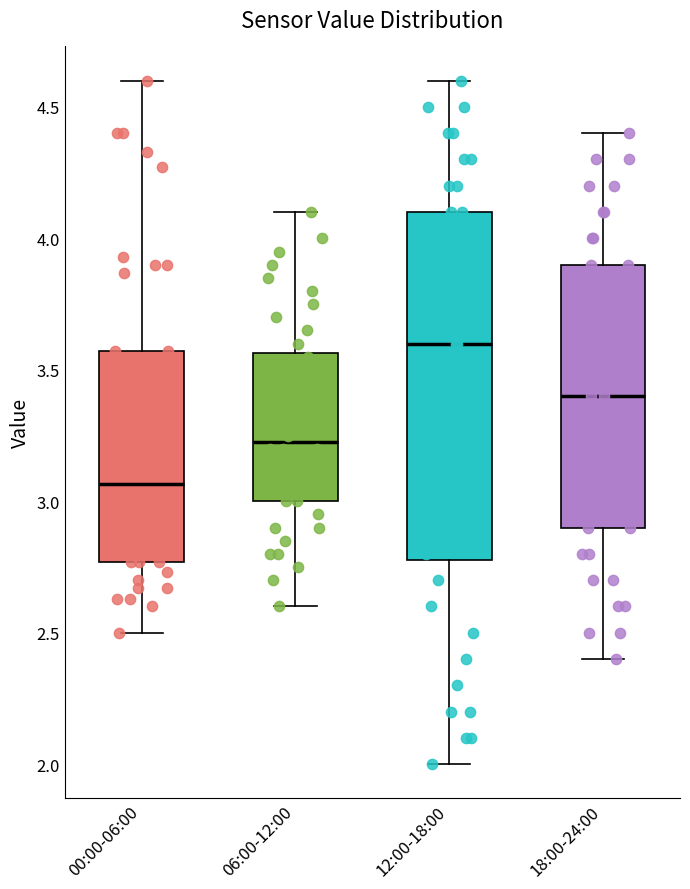

Reading left to right, transcribe this box plot: for each box, give where its median line is, the range the box spans, and where its two whiskers end, as read against the y-axis. The values are not printed on the chart, so give them approximately, as read against the axis.

00:00-06:00: median 3.05, box 2.75 to 3.55, whiskers 2.50 to 4.60
06:00-12:00: median 3.25, box 3.00 to 3.55, whiskers 2.60 to 4.10
12:00-18:00: median 3.60, box 2.80 to 4.10, whiskers 2.00 to 4.60
18:00-24:00: median 3.40, box 2.90 to 3.90, whiskers 2.40 to 4.40